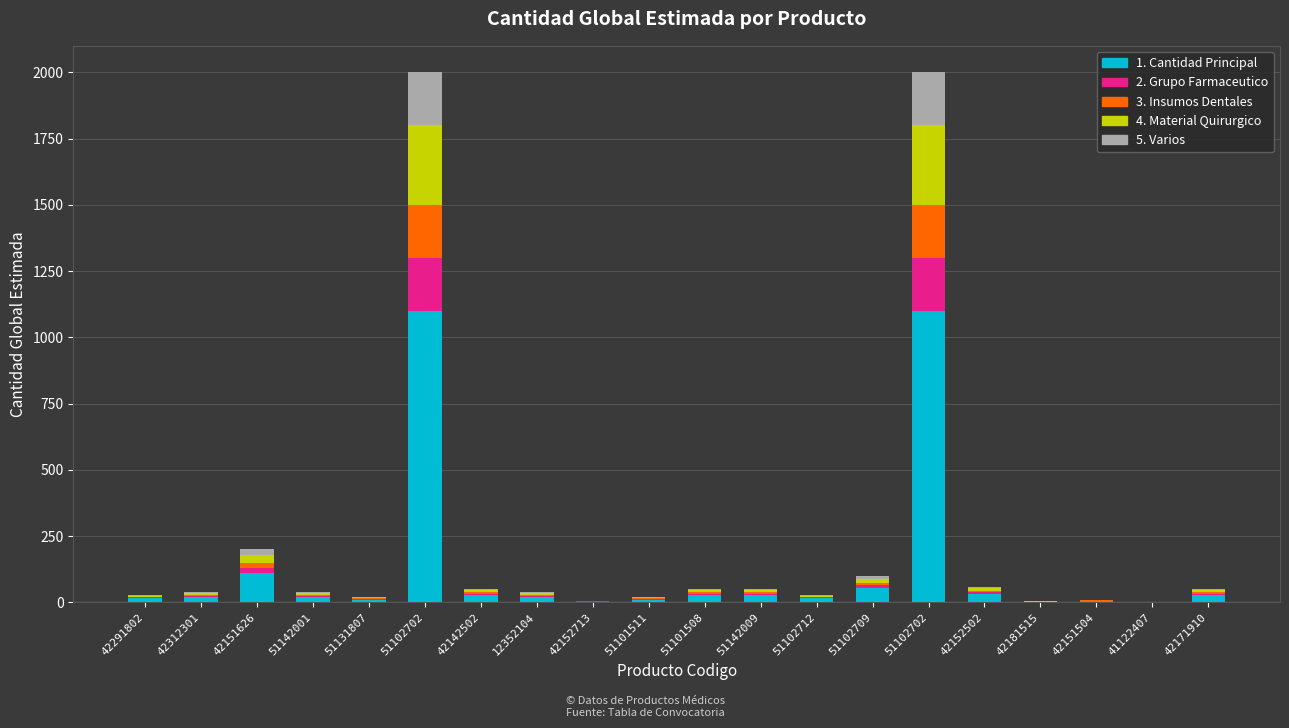

What is the approximate value of 5. Varios at 42291802, to the nearest 5?

5